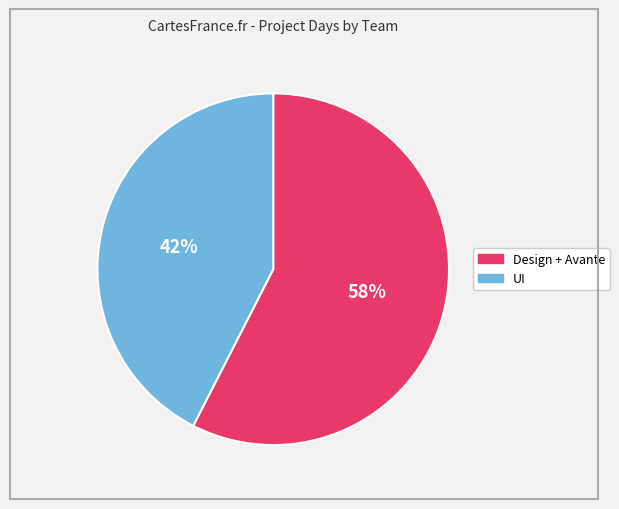

To the nearest percent, what is the average slice percentage?

50%